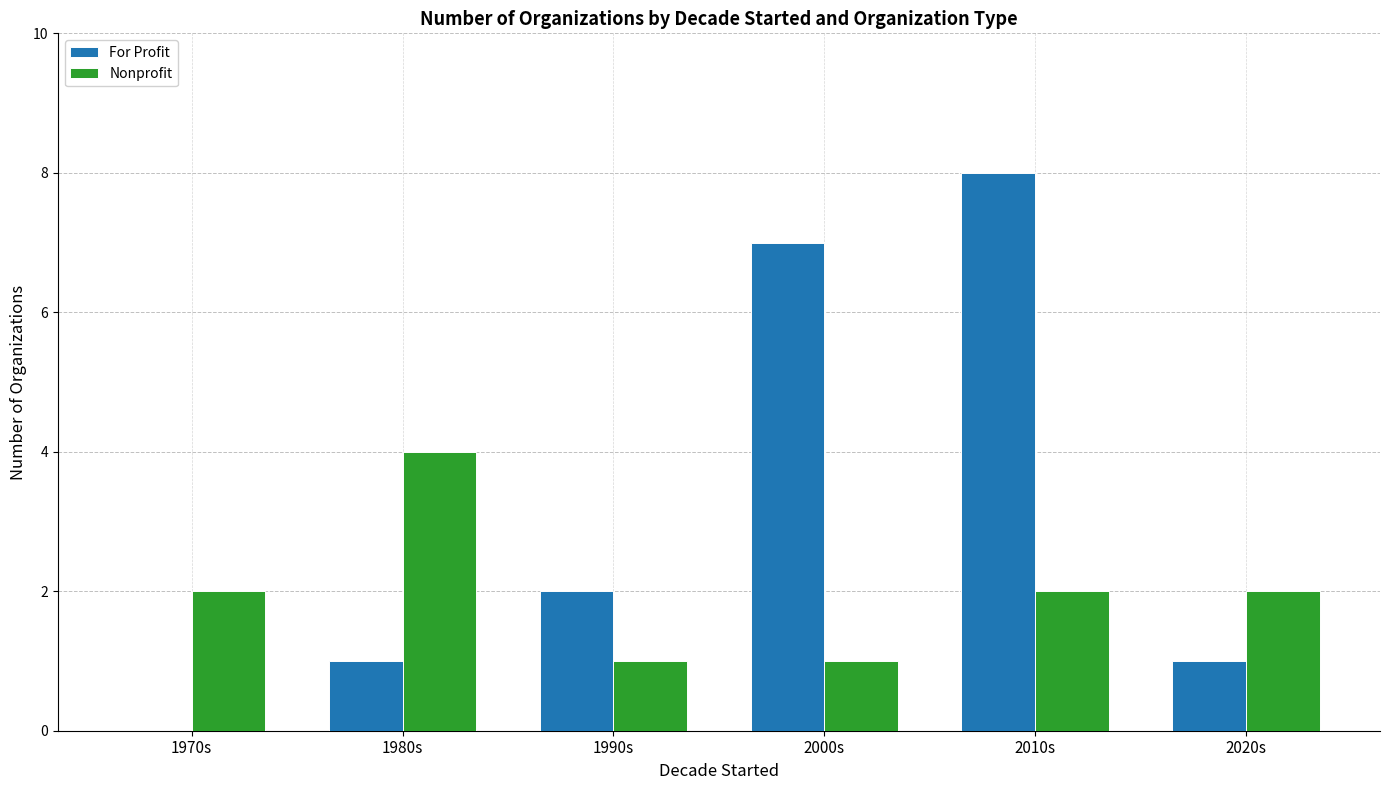

What is the sum of the Nonprofit values at 2010s and 1990s?

3